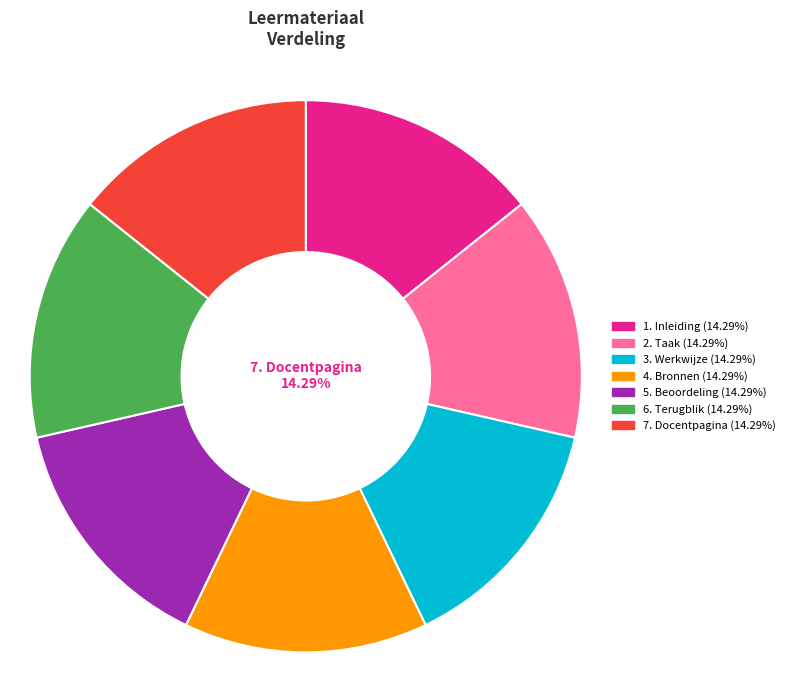

Is there a majority slice in this chart?

No